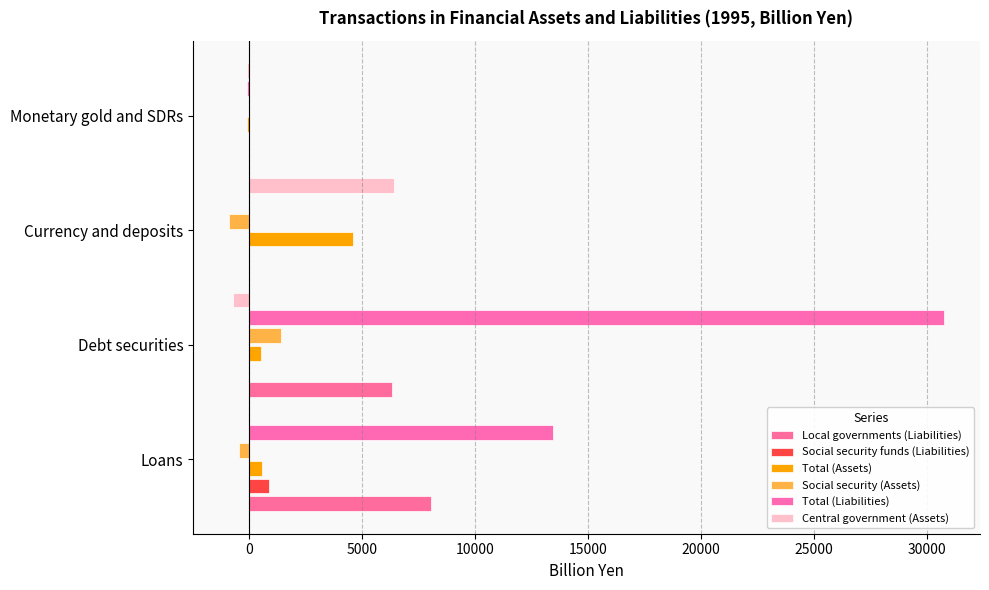

What are all the series names shown in the legend?

Local governments (Liabilities), Social security funds (Liabilities), Total (Assets), Social security (Assets), Total (Liabilities), Central government (Assets)